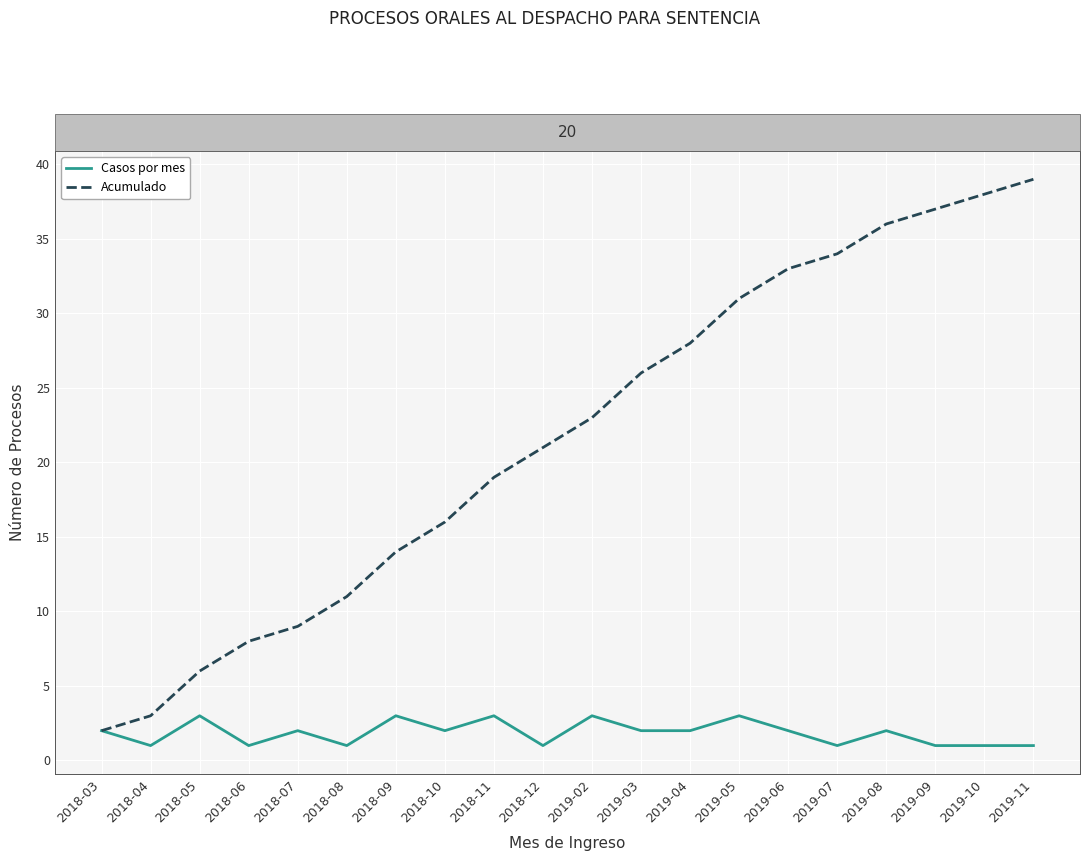

What is the spread (max minus min) of values at 2019-04?

26